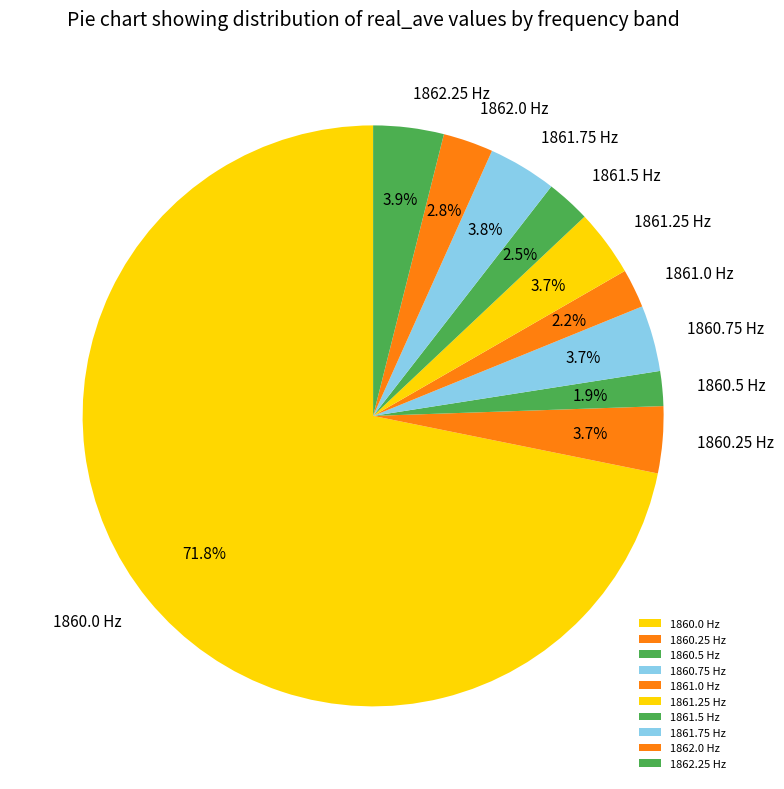

To the nearest percent, what portion does 1860.5 represent?

2%